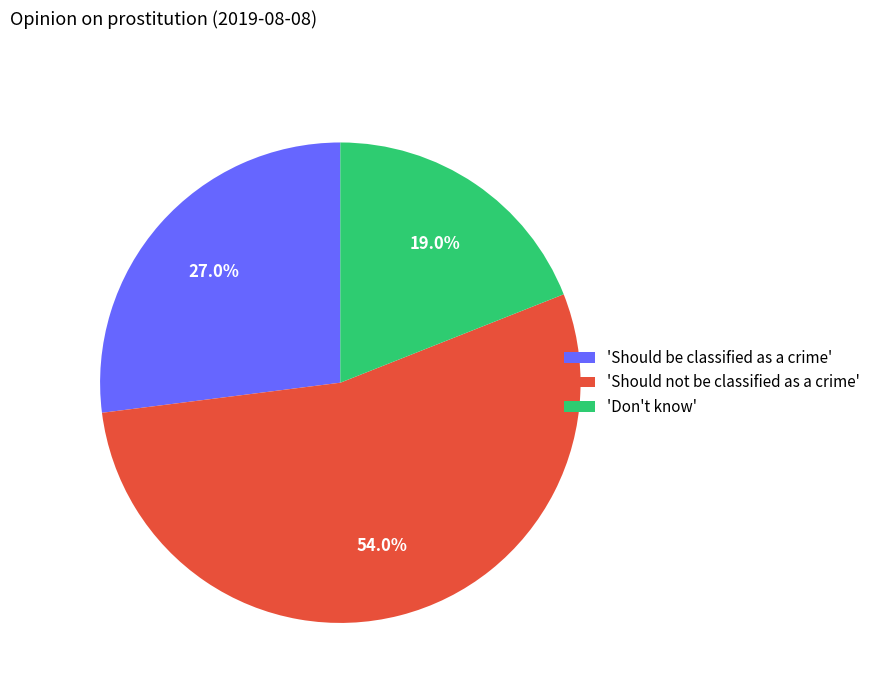

Rank the categories by value from lowest to highest.

'Don't know', 'Should be classified as a crime', 'Should not be classified as a crime'